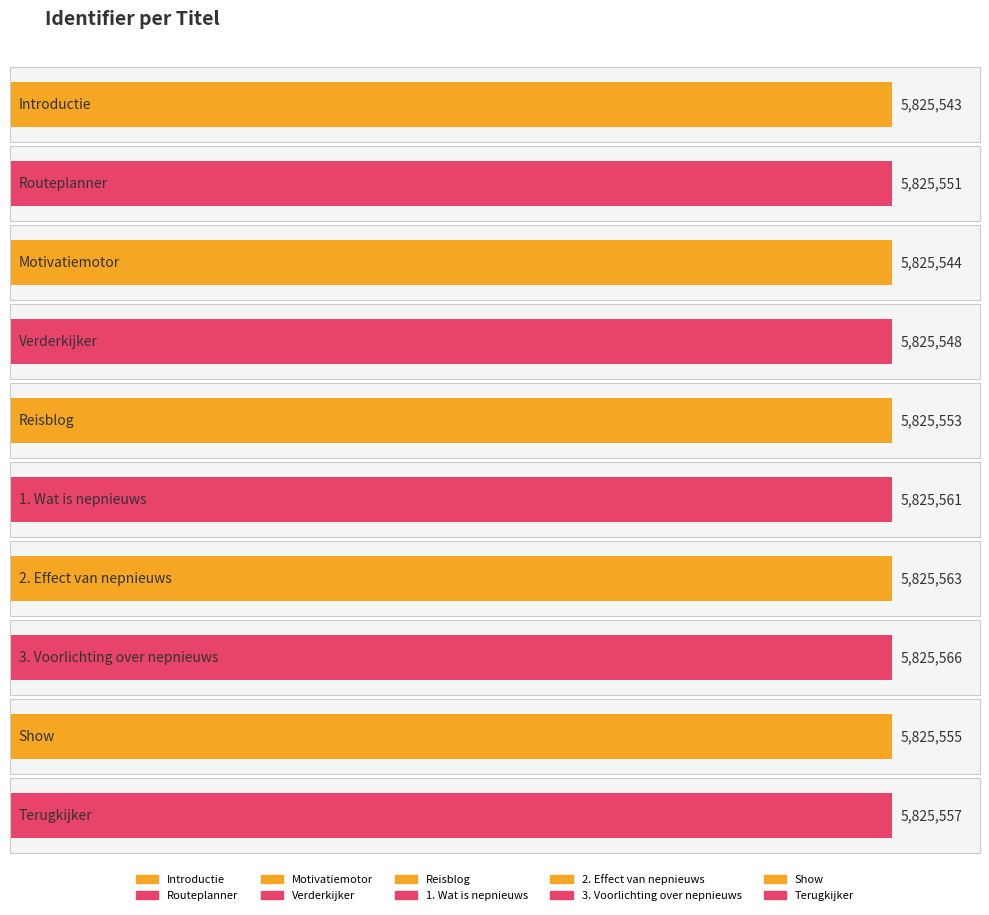

Rank the categories by value from lowest to highest.

Introductie, Motivatiemotor, Verderkijker, Routeplanner, Reisblog, Show, Terugkijker, 1. Wat is nepnieuws, 2. Effect van nepnieuws, 3. Voorlichting over nepnieuws